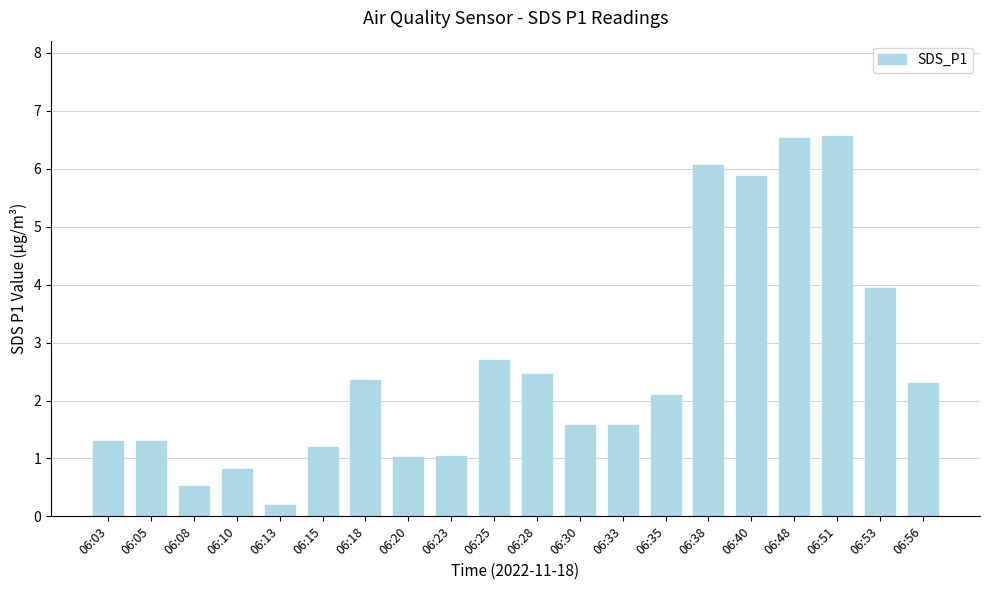

The value at 06:38 is 10.8. True or false?

False